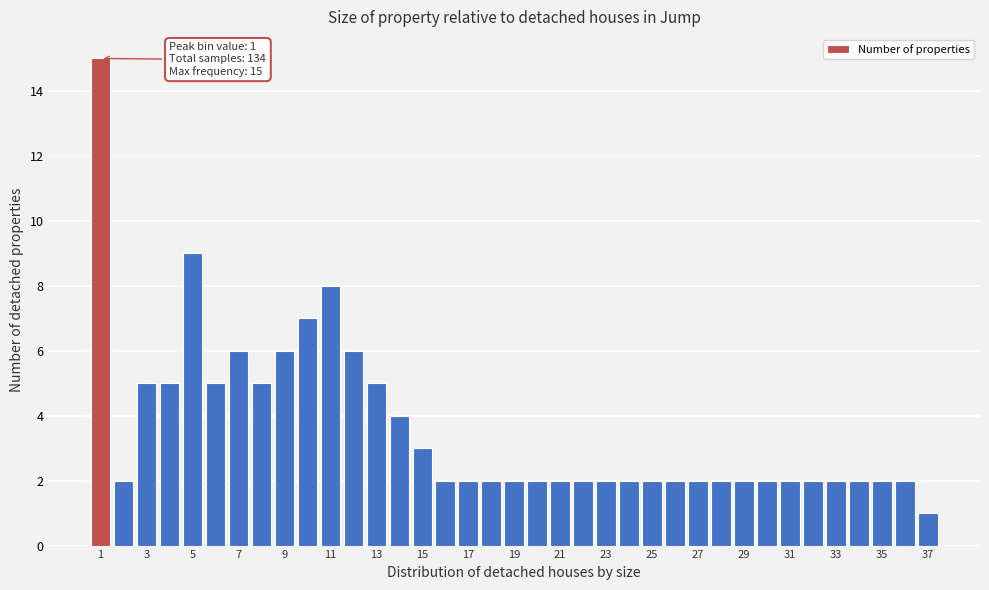

Over which range of the x-axis is the bar tallest?

0.5 to 1.5